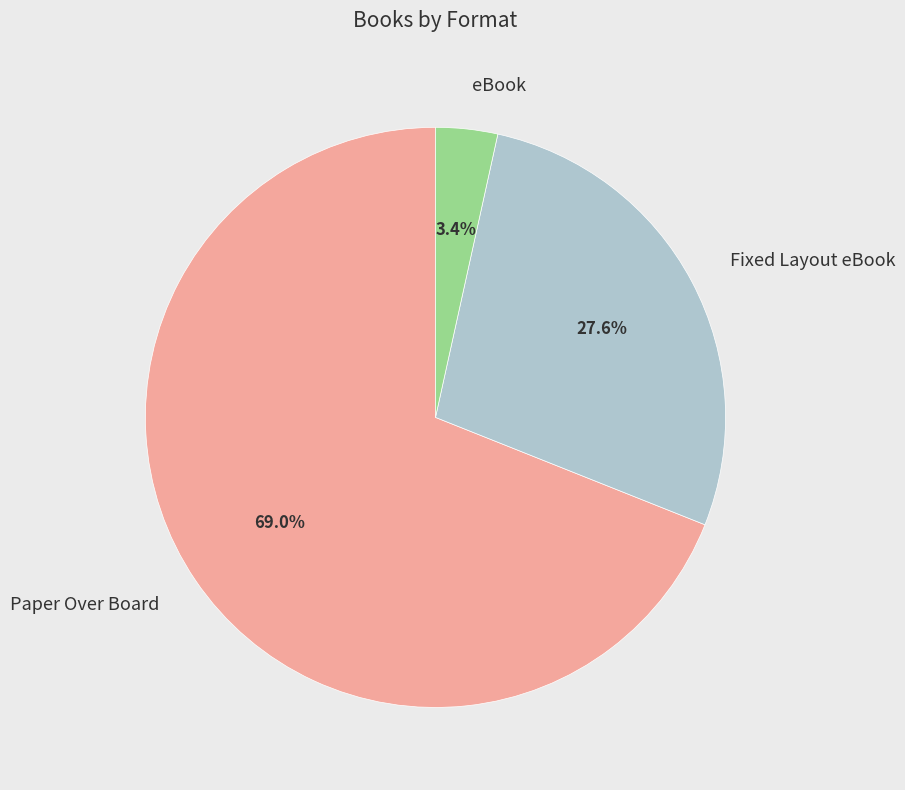

What percentage is the Paper Over Board slice, to the nearest percent?

69%